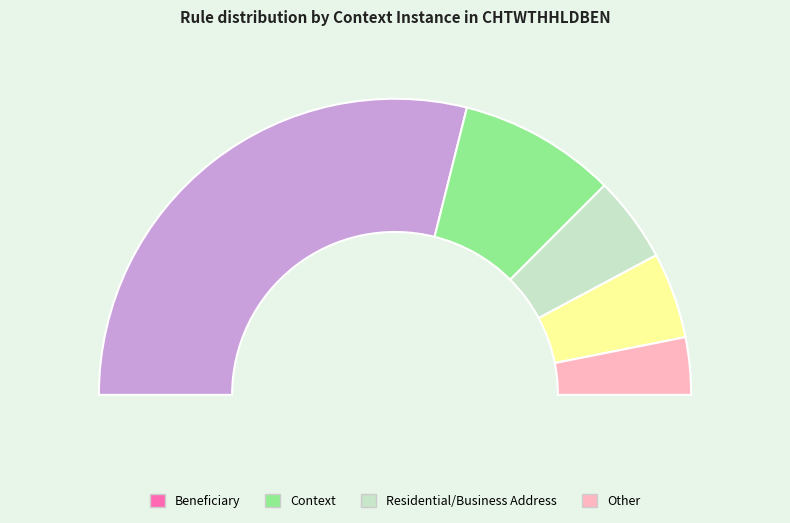

How many slices are in this pie chart?

5